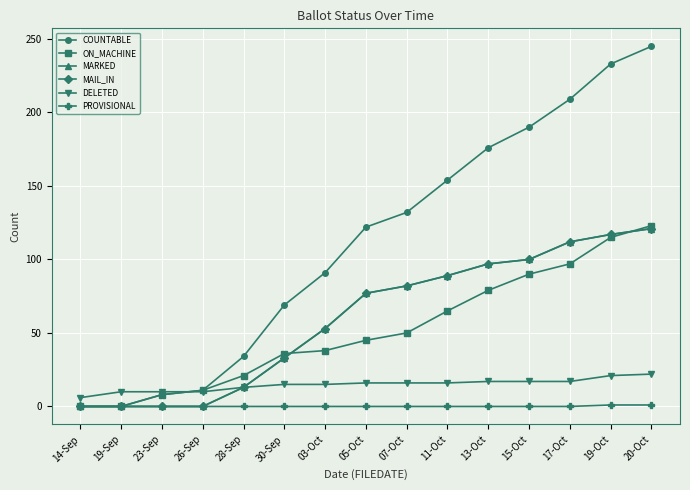

What is the difference between the maximum and second lowest values in the ON_MACHINE series?

123